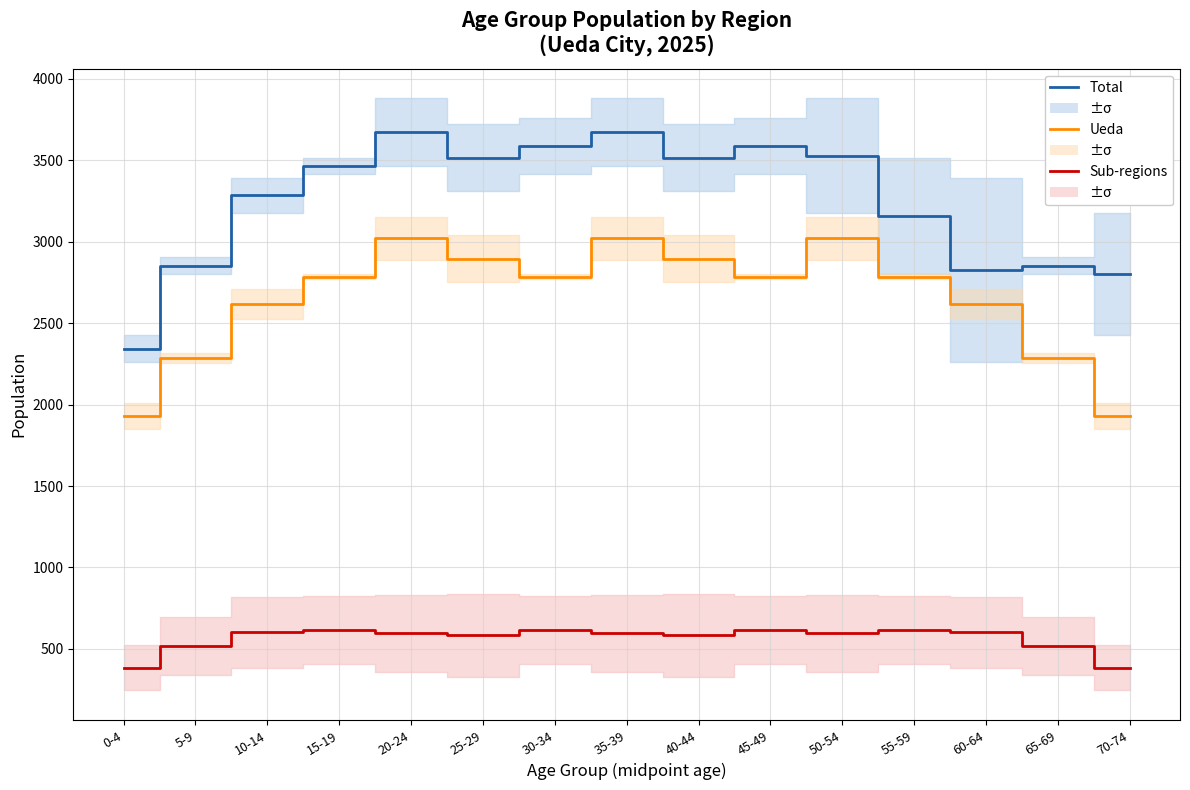

True or false: Total Population (±σ center) and Ueda Region Population intersect in this chart.

False